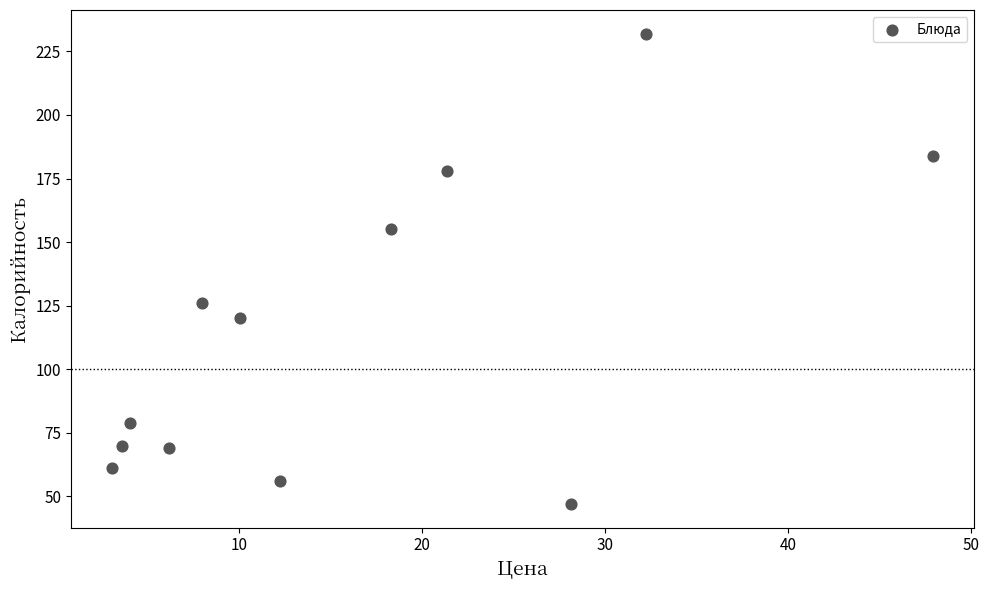

What Y value in the scatter plot is closest to 139?

126